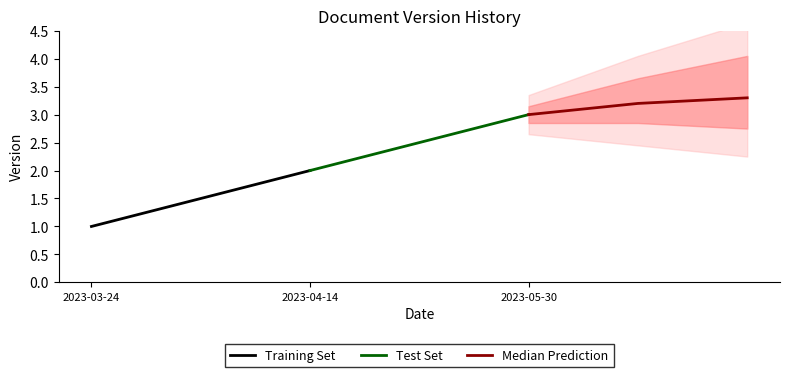

What is the greatest value displayed?

3.3